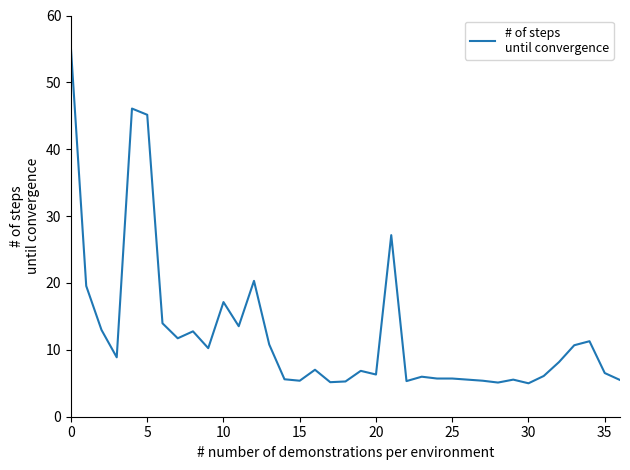

What is the smallest value displayed?

5.0